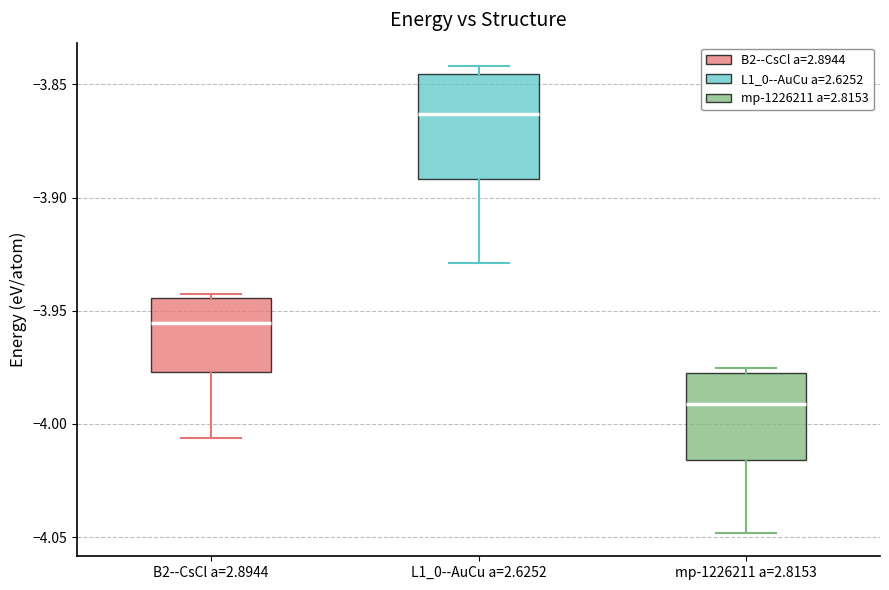

Reading left to right, read every box against the y-axis: the position of its median line, the range the box covers, and the ends of its whiskers. The values are not printed on the chart, so give them approximately, as read against the axis.

B2--CsCl a=2.8944: median -3.955, box -3.975 to -3.945, whiskers -4.005 to -3.945 (just above the box's upper edge)
L1_0--AuCu a=2.6252: median -3.865, box -3.890 to -3.845, whiskers -3.930 to -3.840
mp-1226211 a=2.8153: median -3.990, box -4.015 to -3.975, whiskers -4.050 to -3.975 (just above the box's upper edge)